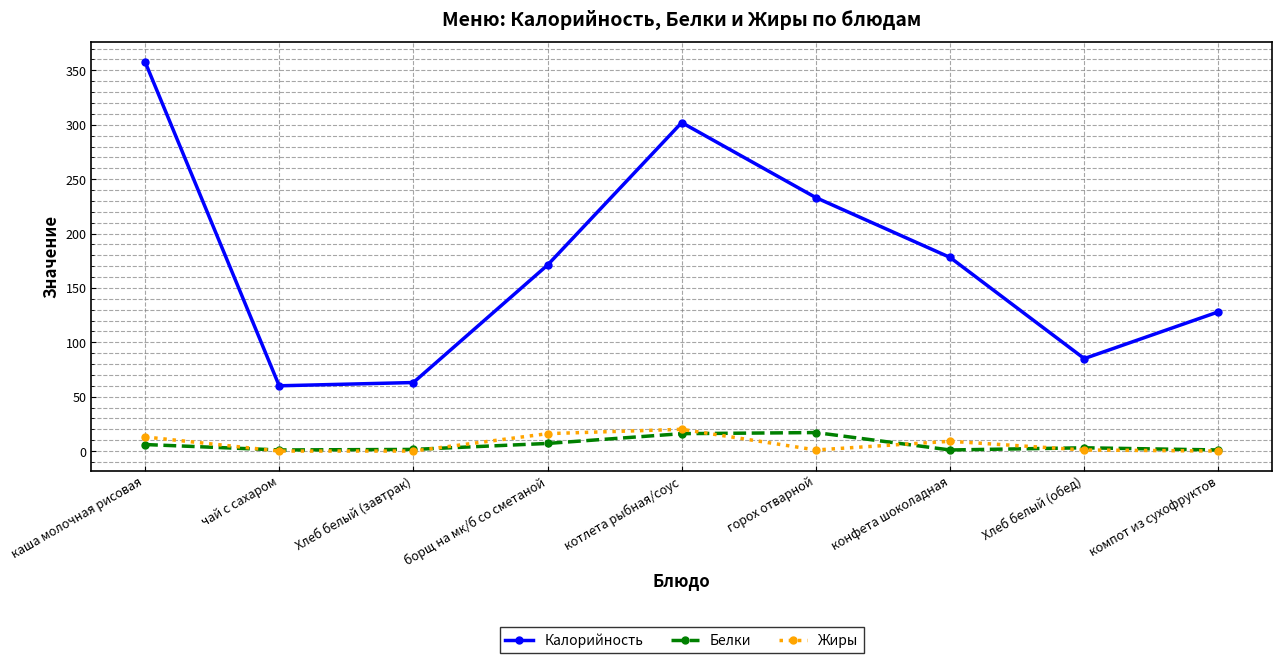

How many interior local peaks does the Жиры series have?

2